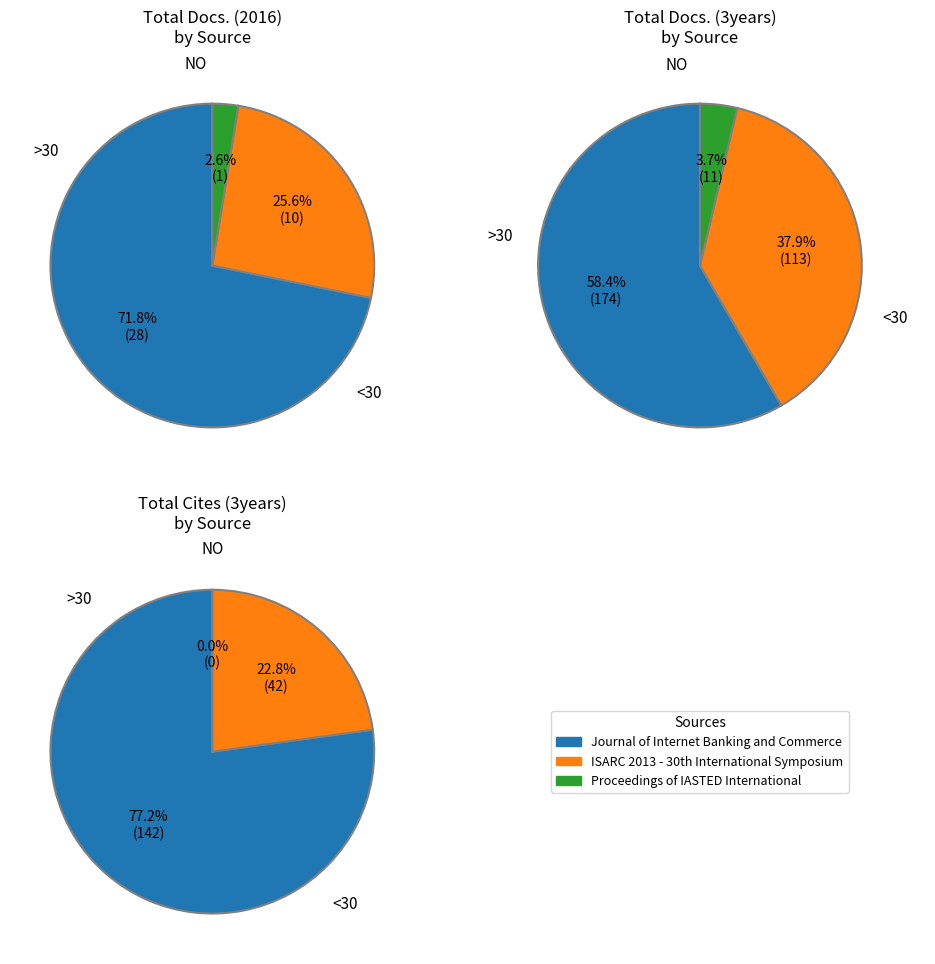

How many segments does this pie chart have?

3